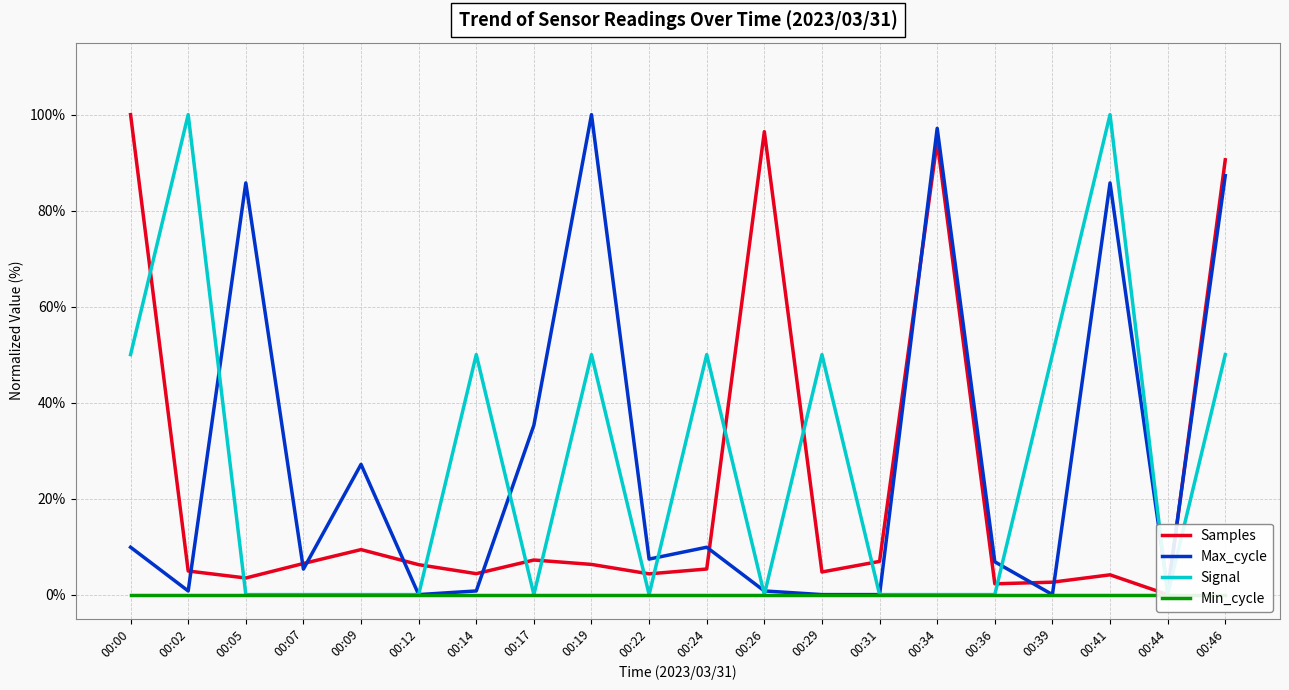

How many lines are shown in the chart?

4